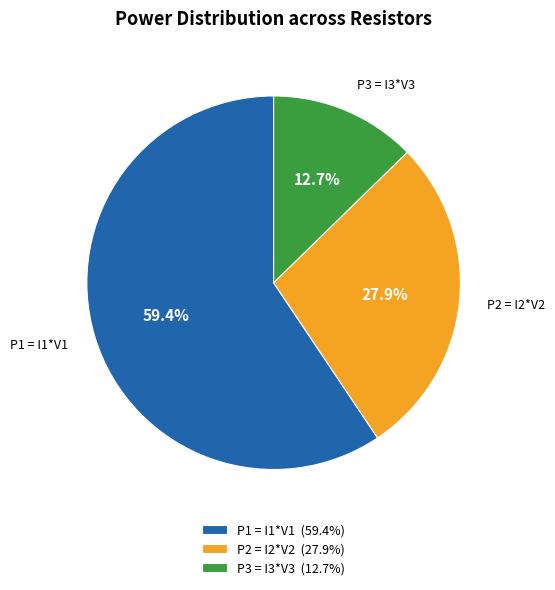

How many slices are in this pie chart?

3